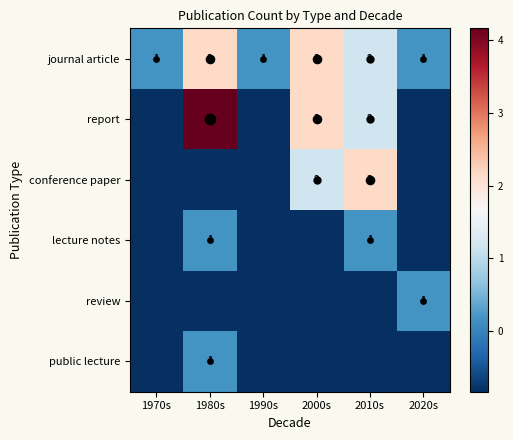

Where does the report series first go above 1?

1980s